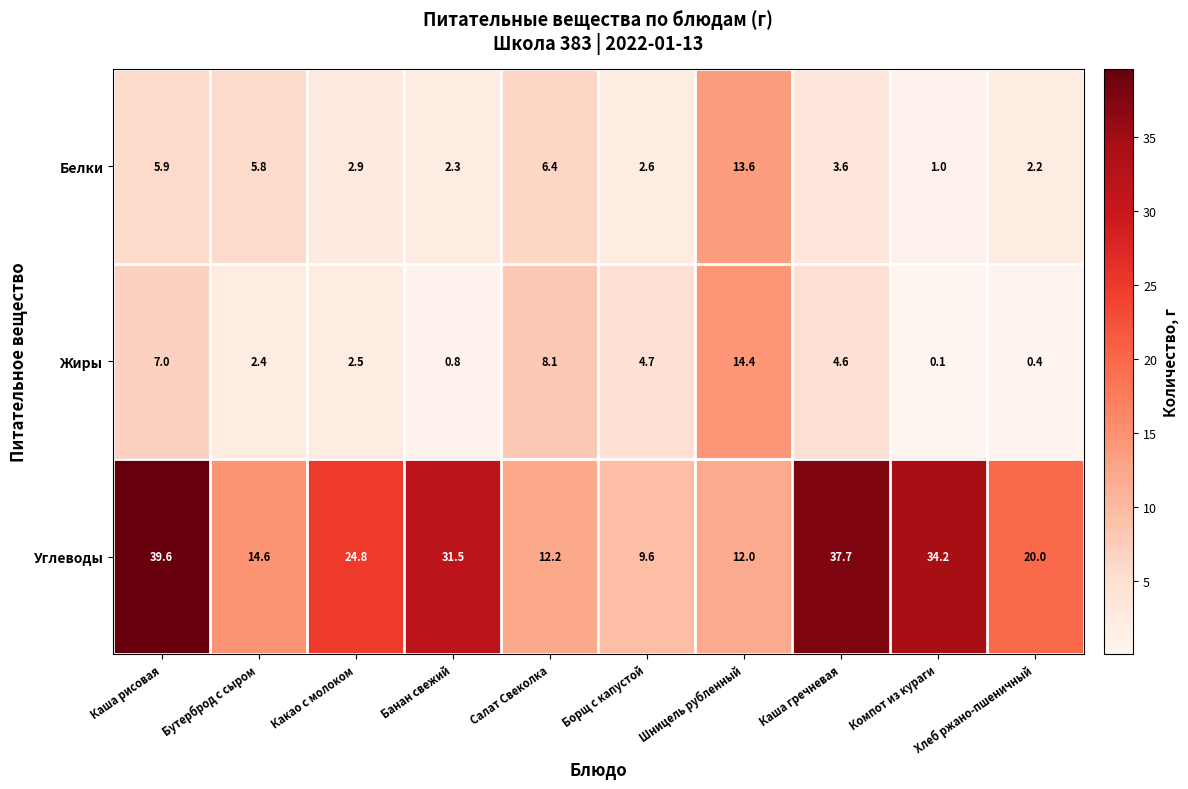

What is the total value across all series at Хлеб ржано-пшеничный?

22.6